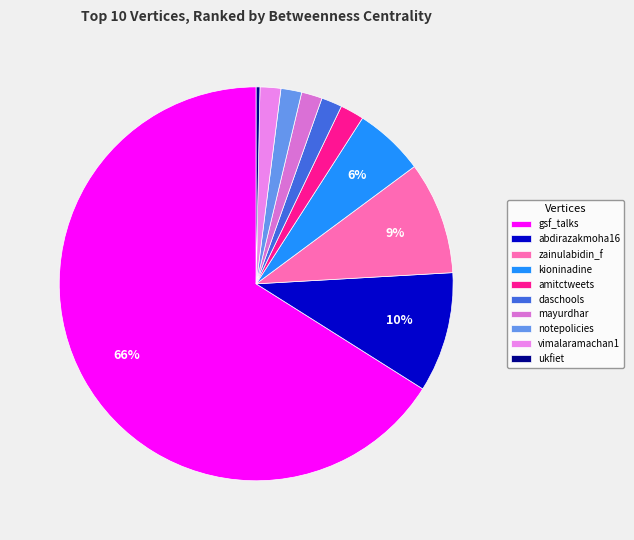

Count the number of slices in the pie.

10